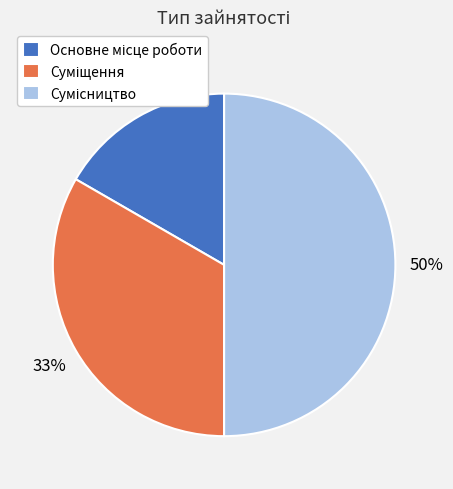

To the nearest percent, what is the average slice percentage?

33%